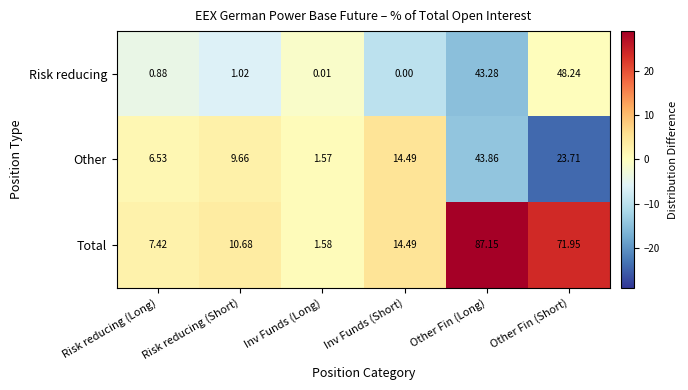

List the series in order of their peak value, lowest first.

Other, Risk reducing, Total